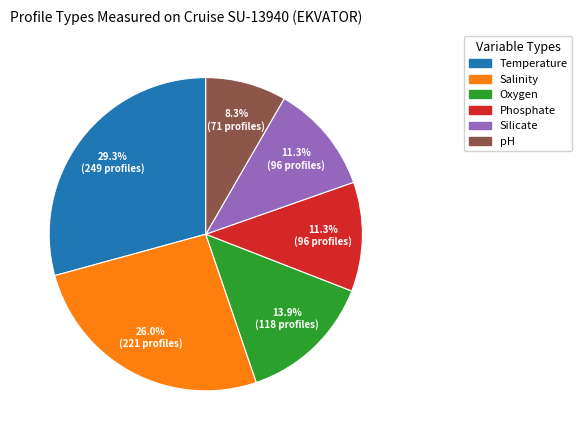

What percentage is NOT represented by Temperature?

70.7%